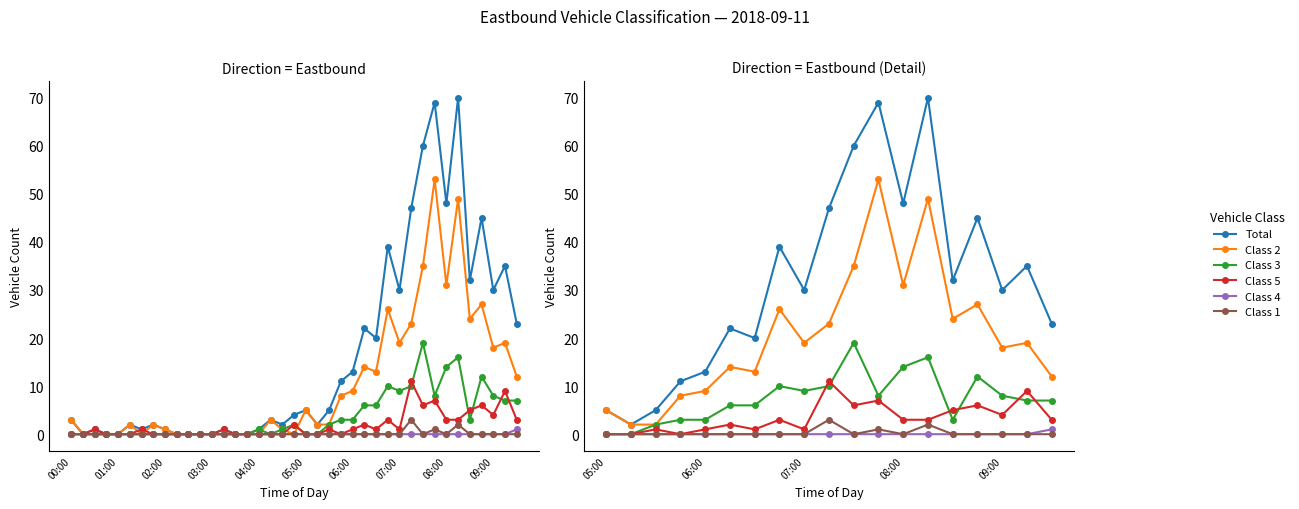

How many lines are shown in the chart?

6